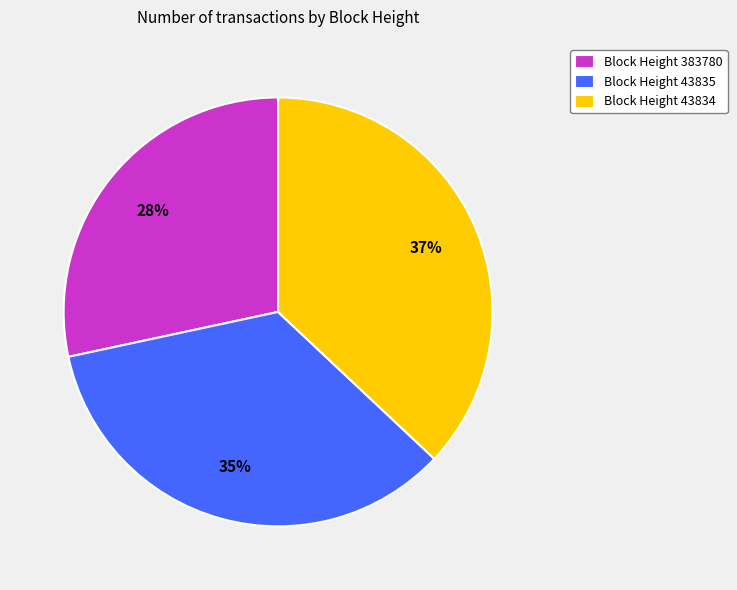

How many slices are in this pie chart?

3